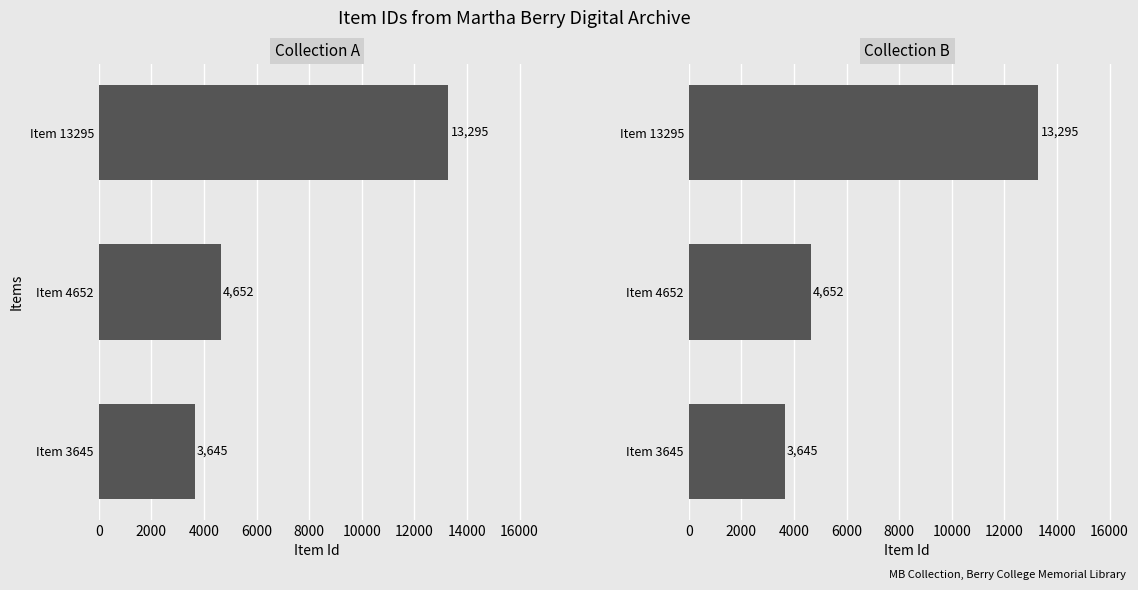

What is the difference between the maximum and second lowest values?

8643